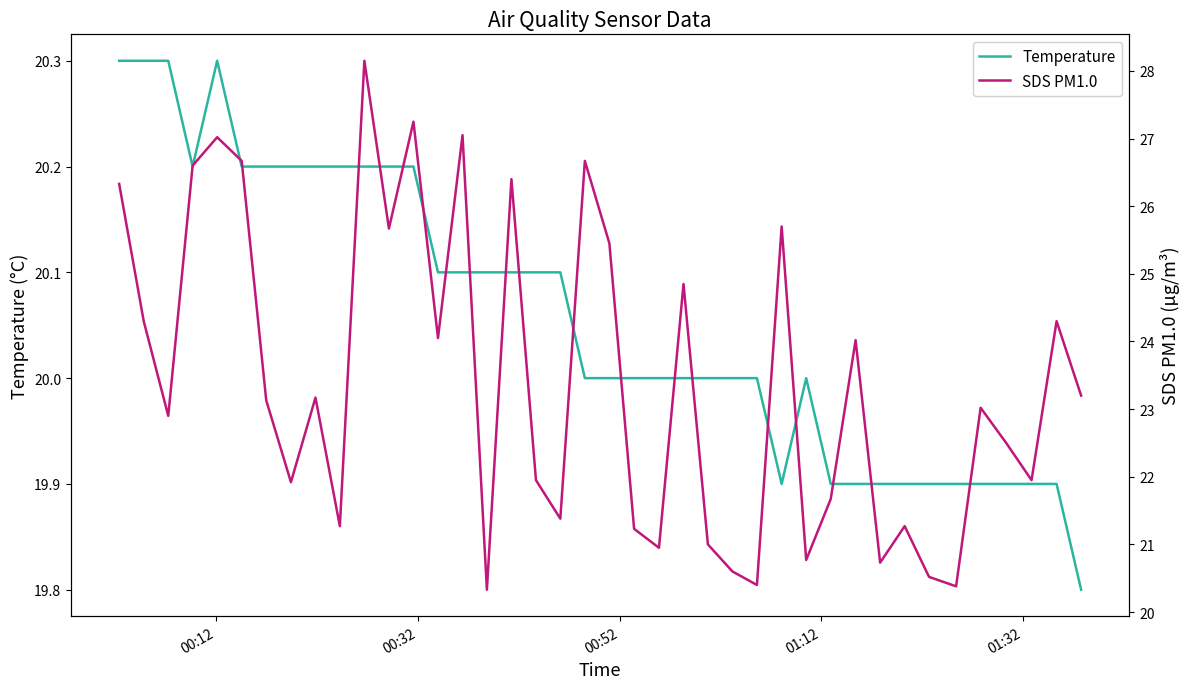

In Temperature, how many points are higher than both neighbors (excluding endpoints)?

2